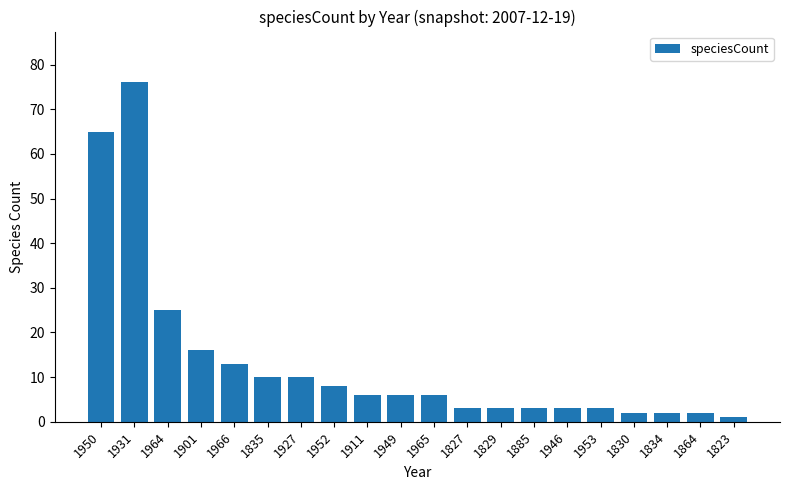

What is the ratio of the value at 1885 to the value at 1953?

1.0